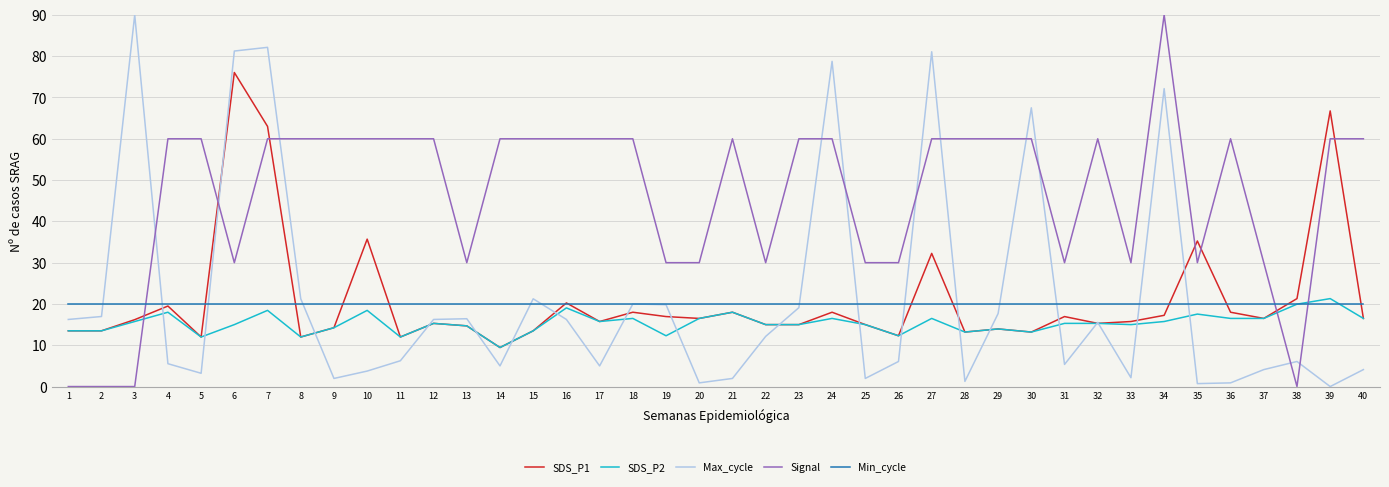

Between which two adjacent categories do SDS_P2 and Signal first intersect?

3 and 4